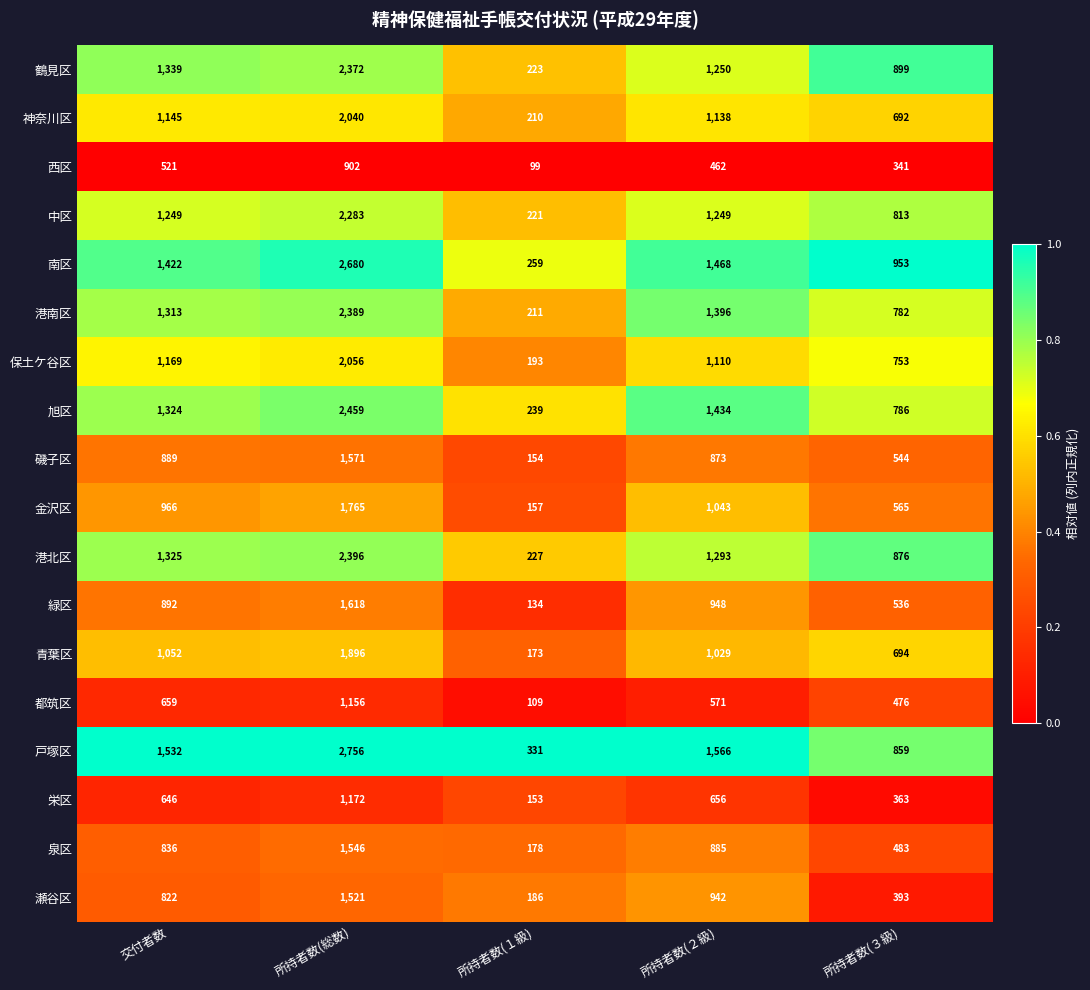

What is the difference between the highest and lowest values at 所持者数(３級)?

612